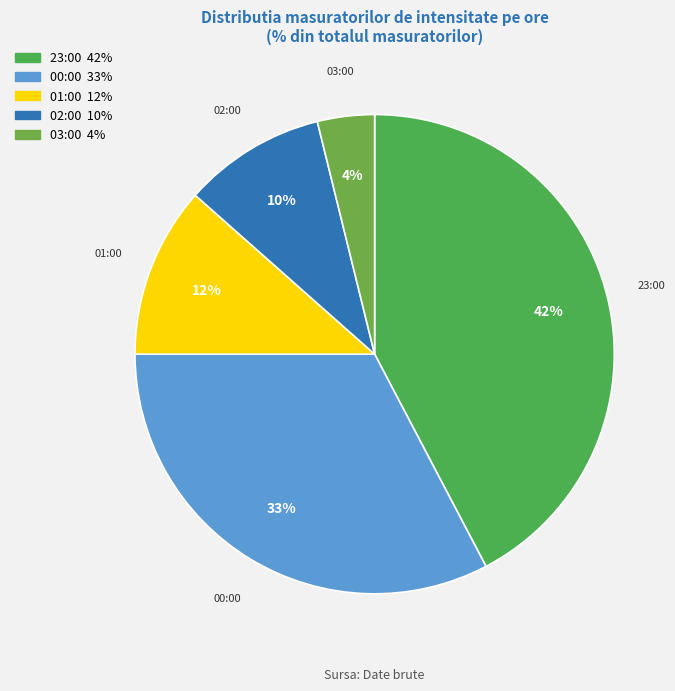

Which has a higher value, 02:00 or 03:00?

02:00